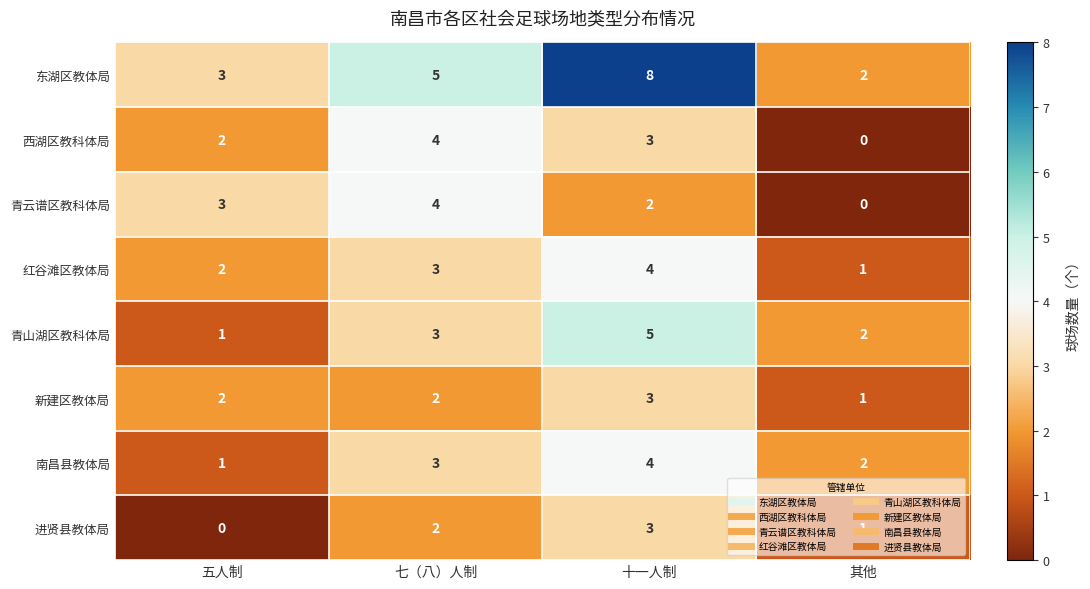

How many 进贤县教体局 values are between 1 and 3?

3